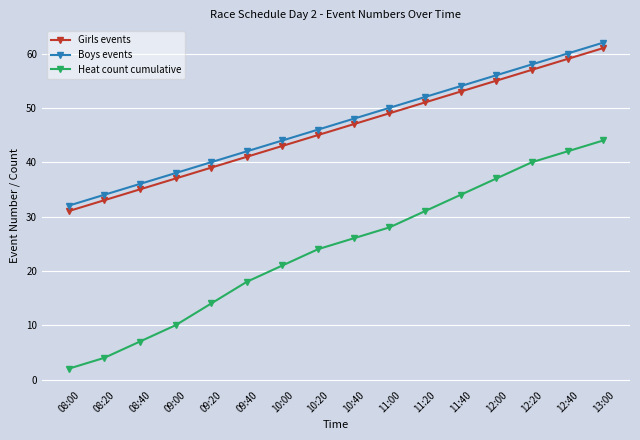

What is the lowest value of the Heat count cumulative series?

2